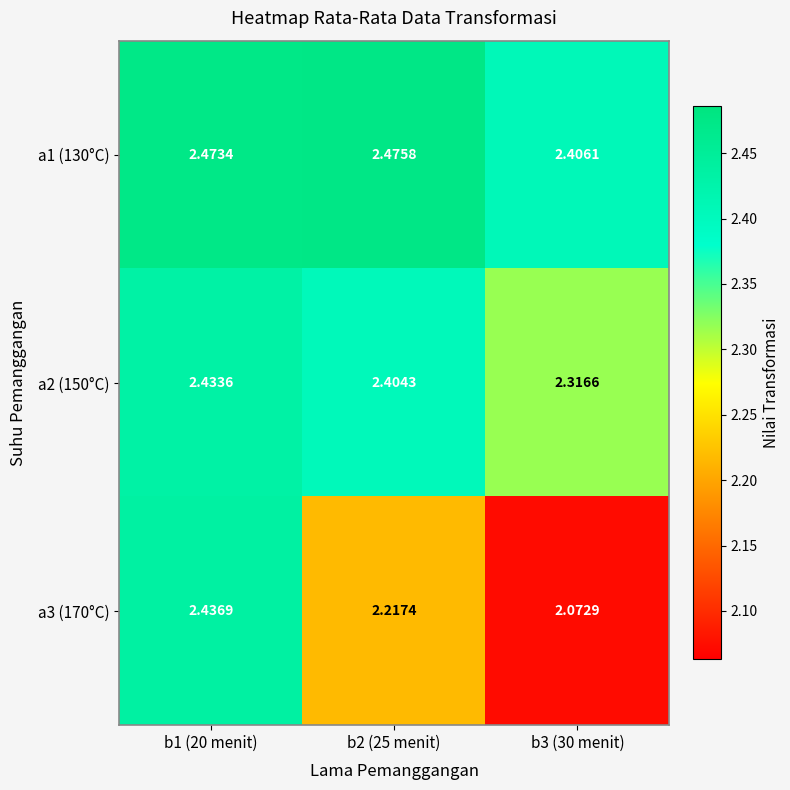

Is the value of a2 (150°C) at b1 (20 menit) greater than the value of a1 (130°C) at b3 (30 menit)?

Yes